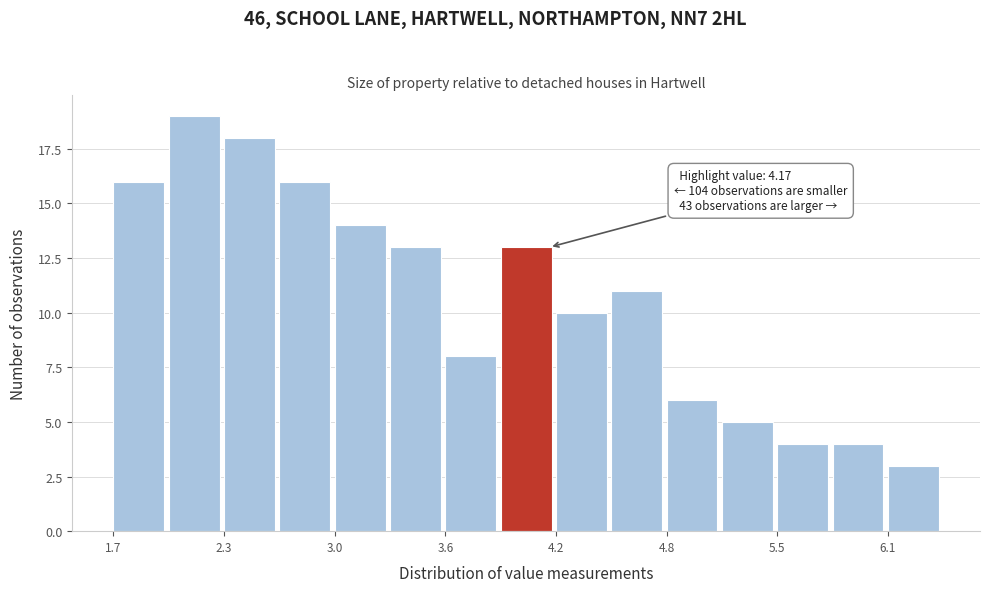

Read against the x-axis, roughly where is the centre of the tallest bar?

2.2